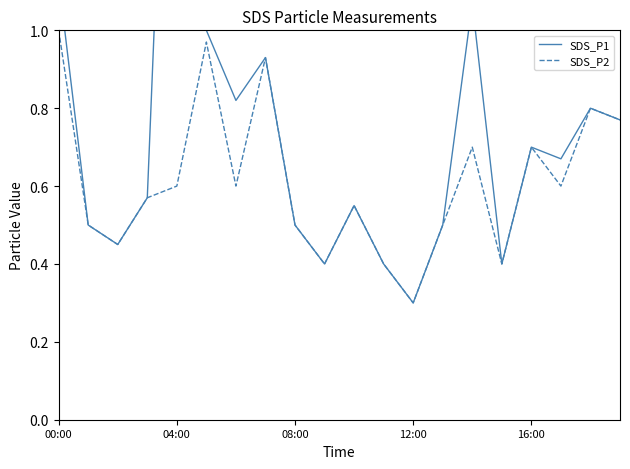

What position from the right is 7?

13